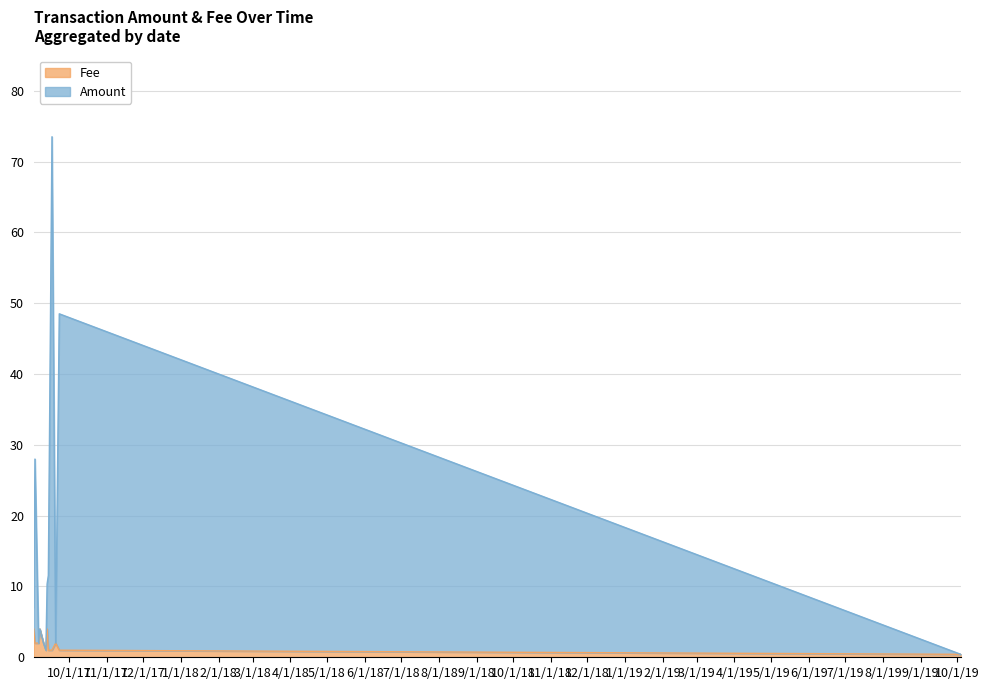

Which category has the highest value in the Fee series?

2017-09-02